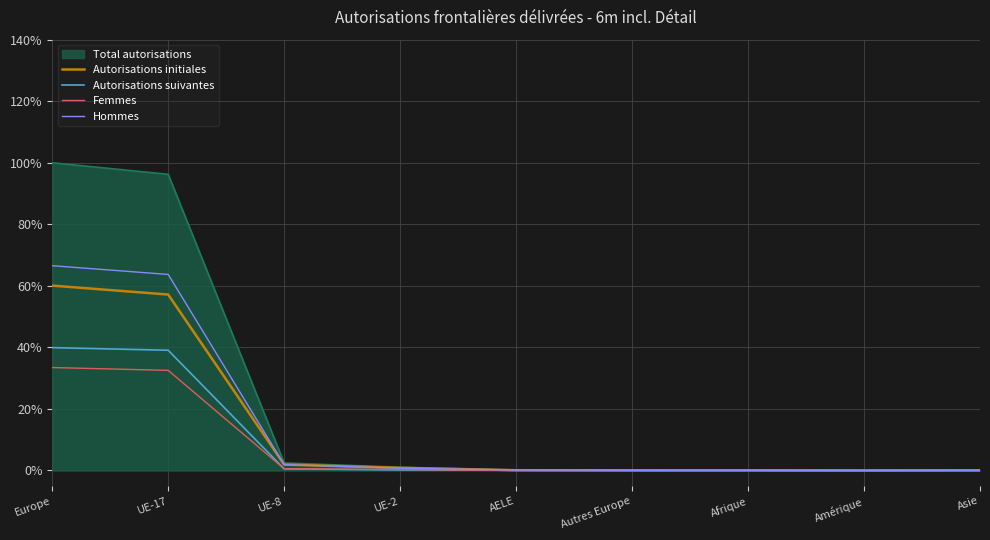

Which series has the widest spread of values?

Total autorisations